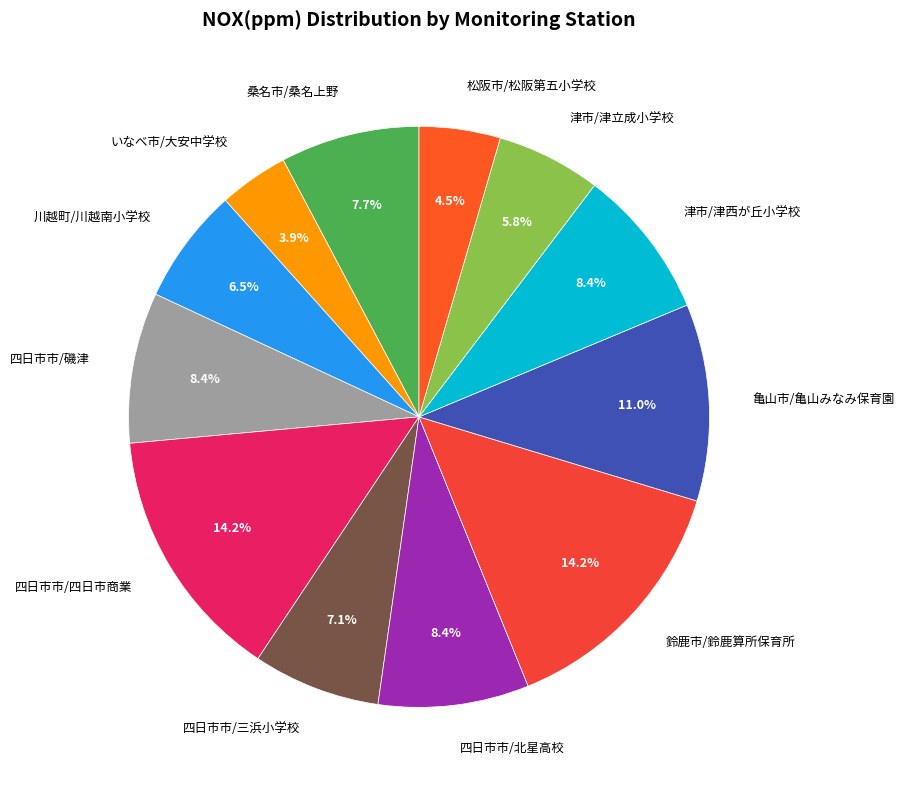

Between 四日市市/磯津 and 鈴鹿市/鈴鹿算所保育所, which is larger?

鈴鹿市/鈴鹿算所保育所